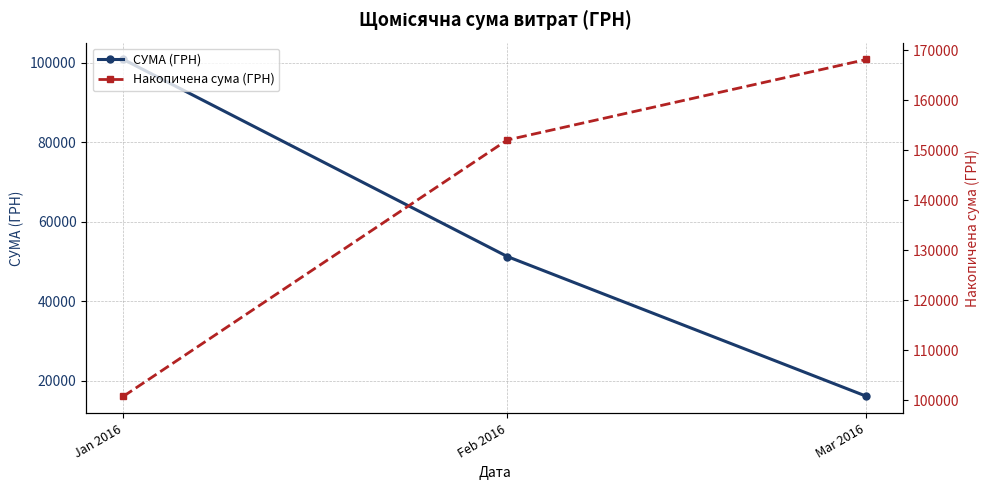

Between Jan 2016 and Mar 2016, which series saw the biggest shift?

СУМА (ГРН)